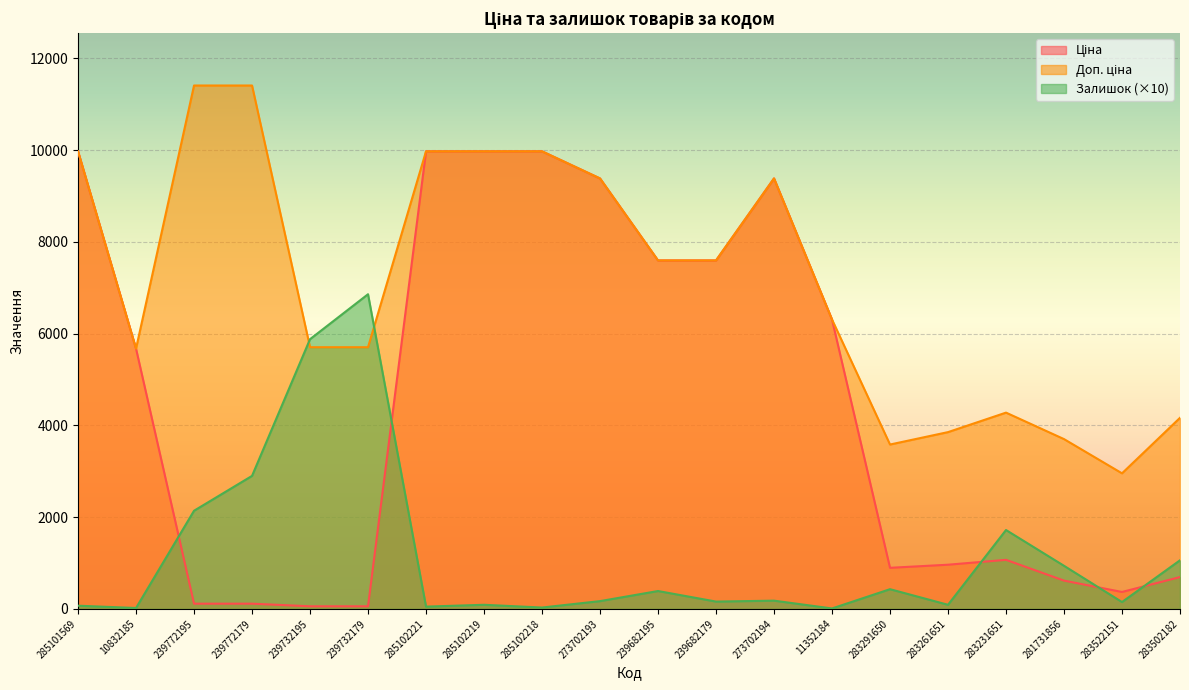

Is it true that Залишок equals 8806.5 at 239732195?

False